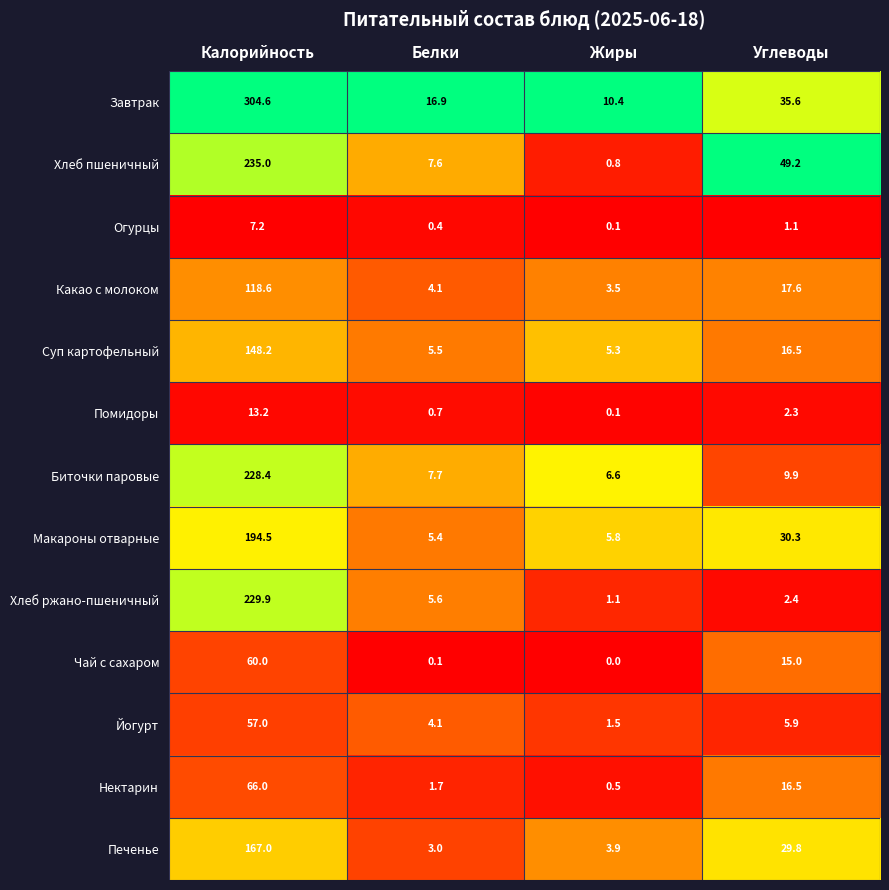

Which series has the largest total across all categories?

Завтрак